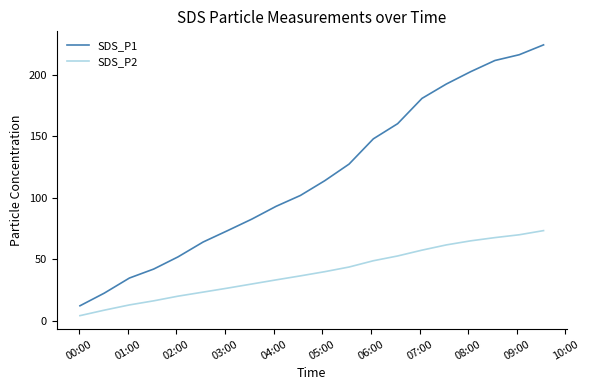

What is the difference between the maximum and minimum values in the SDS_P1 series?

211.8